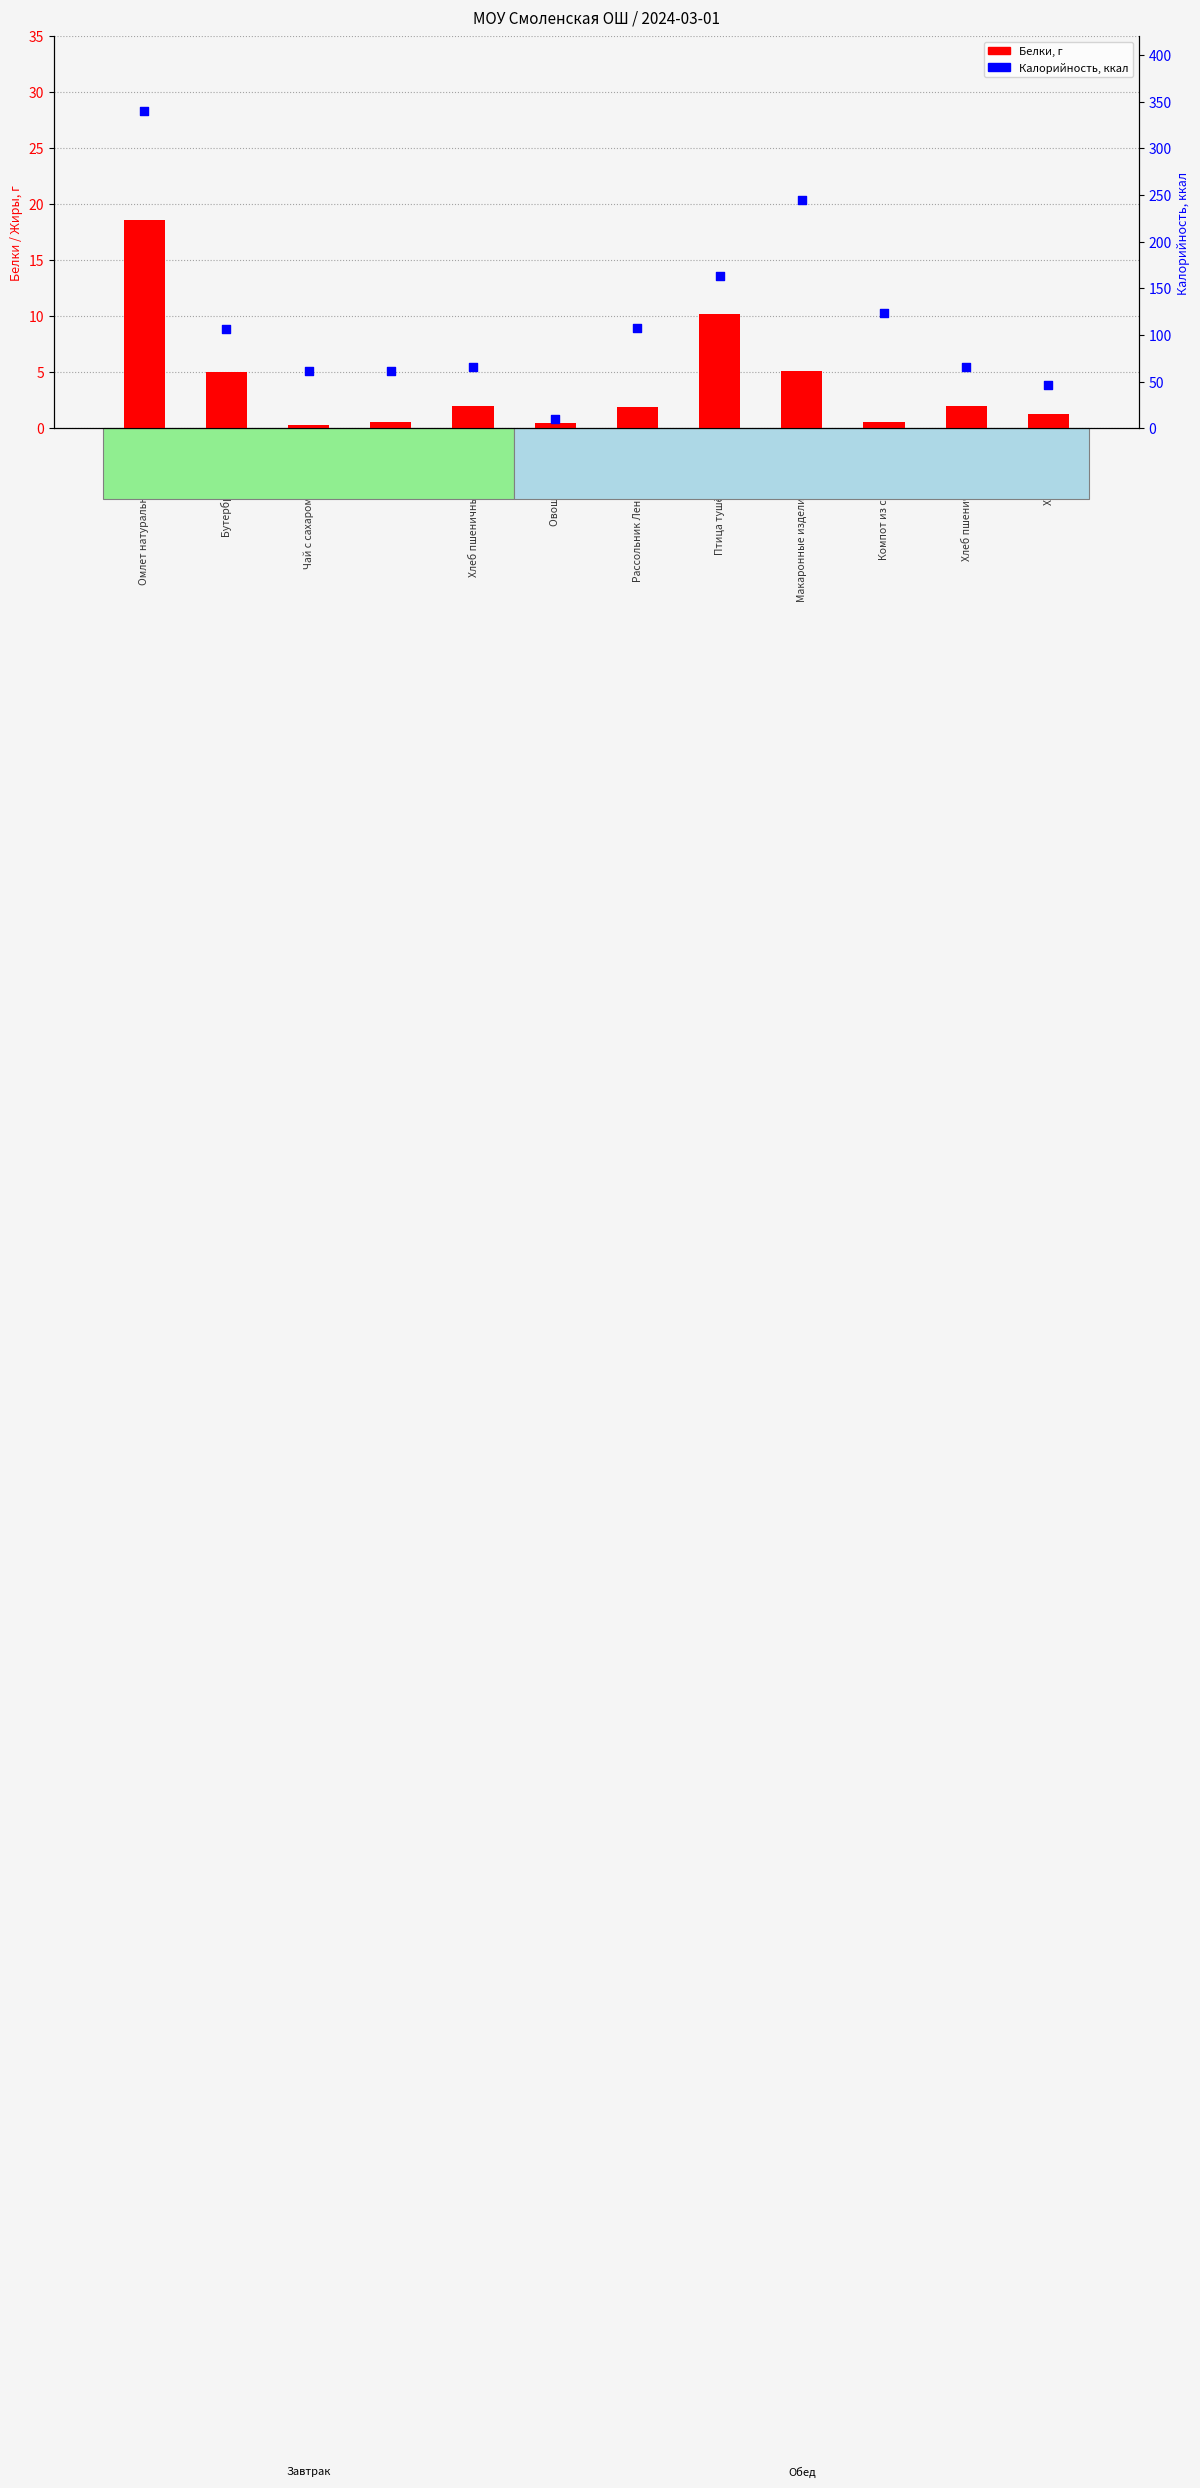

Is the value of Белки at Компот из сухофруктов greater than the value of Калорийность at Компот из сухофруктов?

No